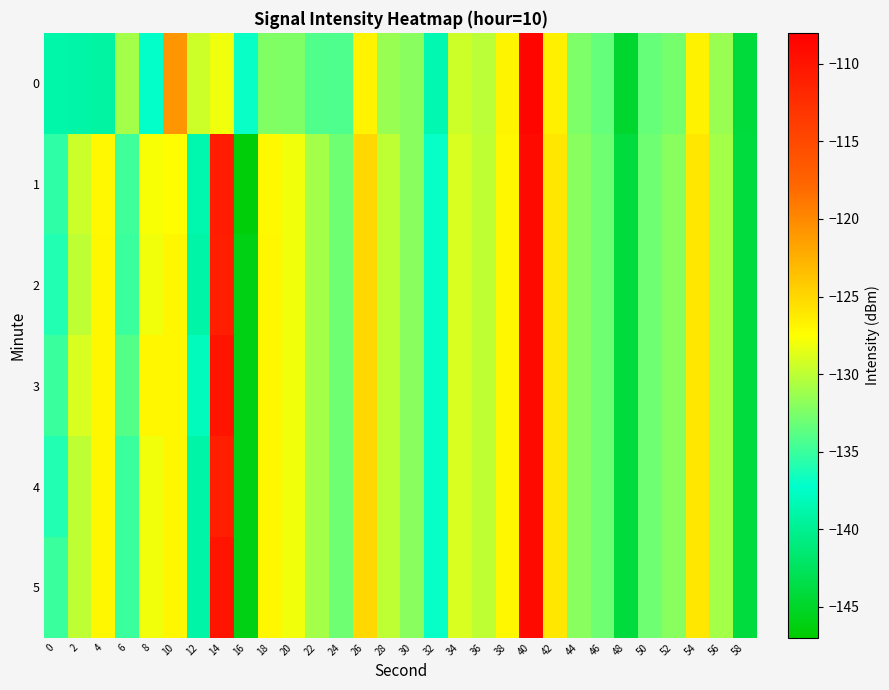

Between 28 and 56, which series saw the biggest shift?

1